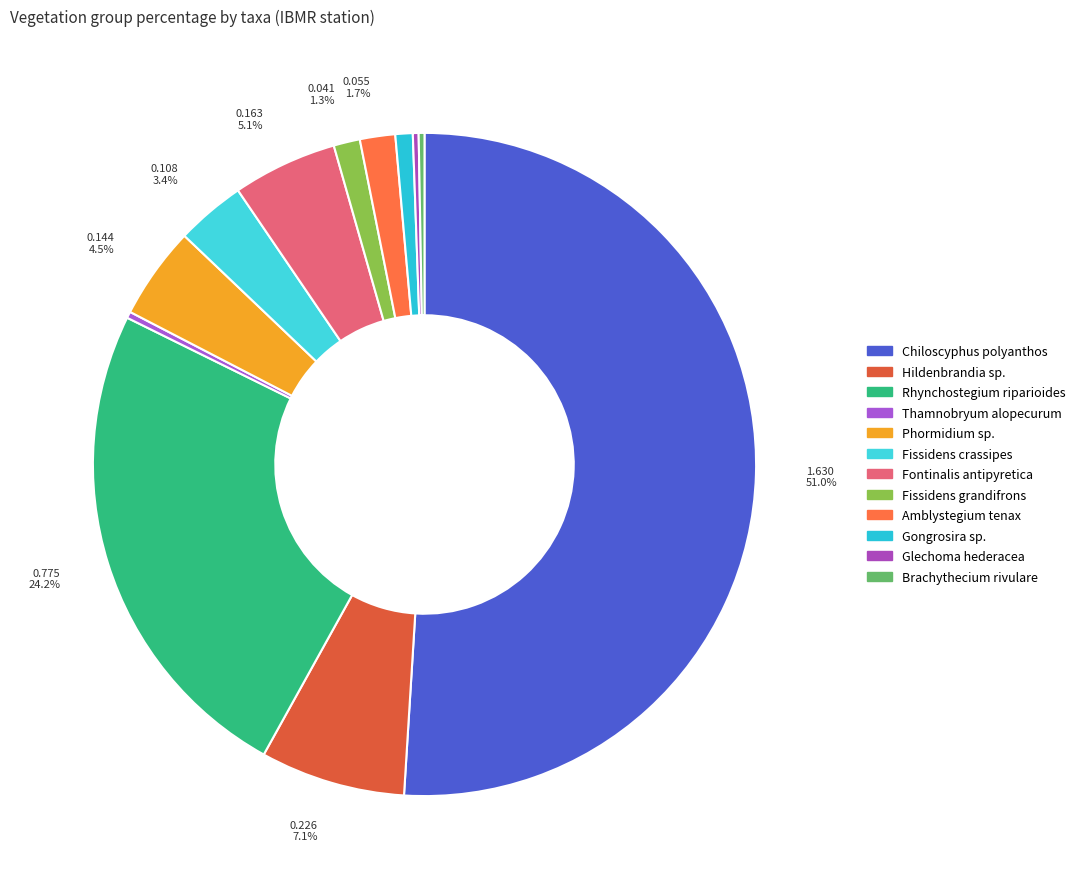

How many slices are in this pie chart?

12